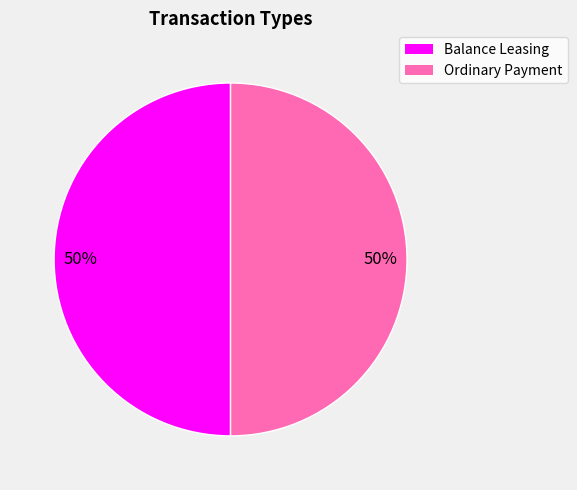

Combined, do Ordinary Payment and Balance Leasing account for over 50%?

Yes